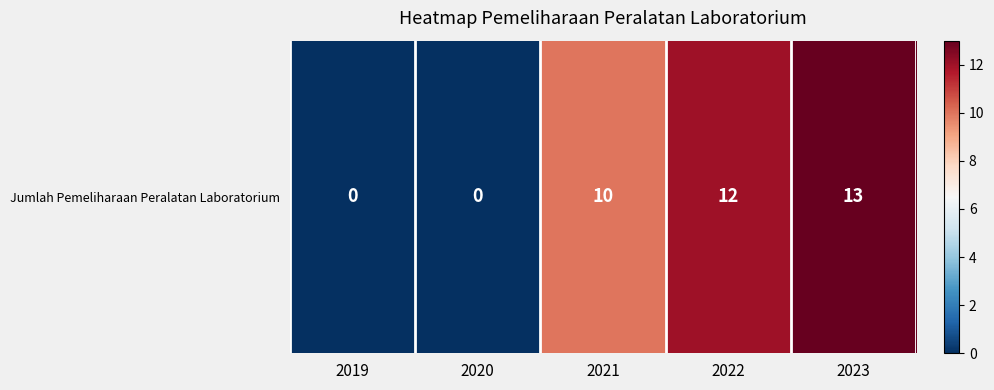

What is the sum of all values?

35